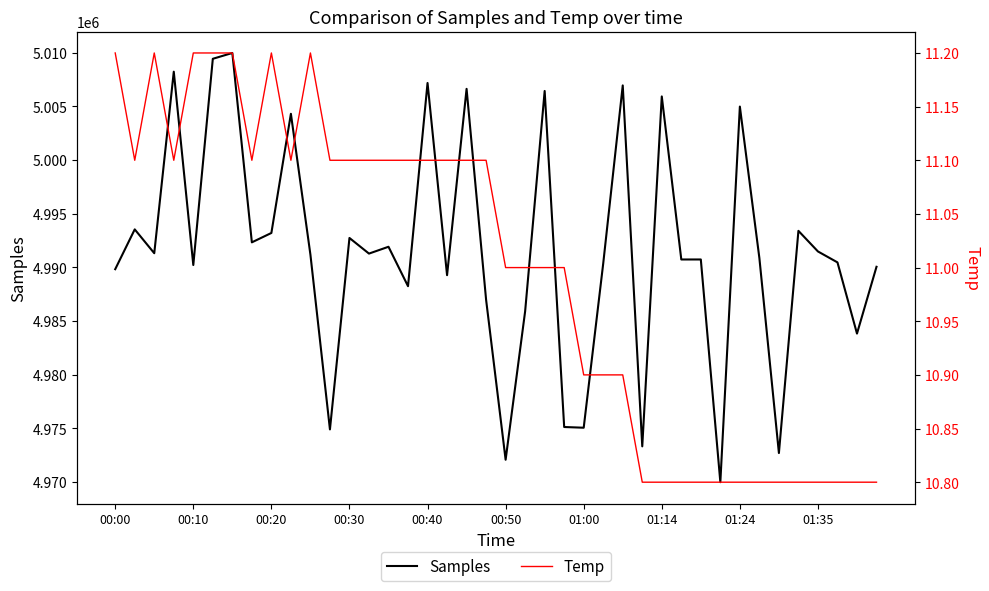

What position from the right is 29?

11